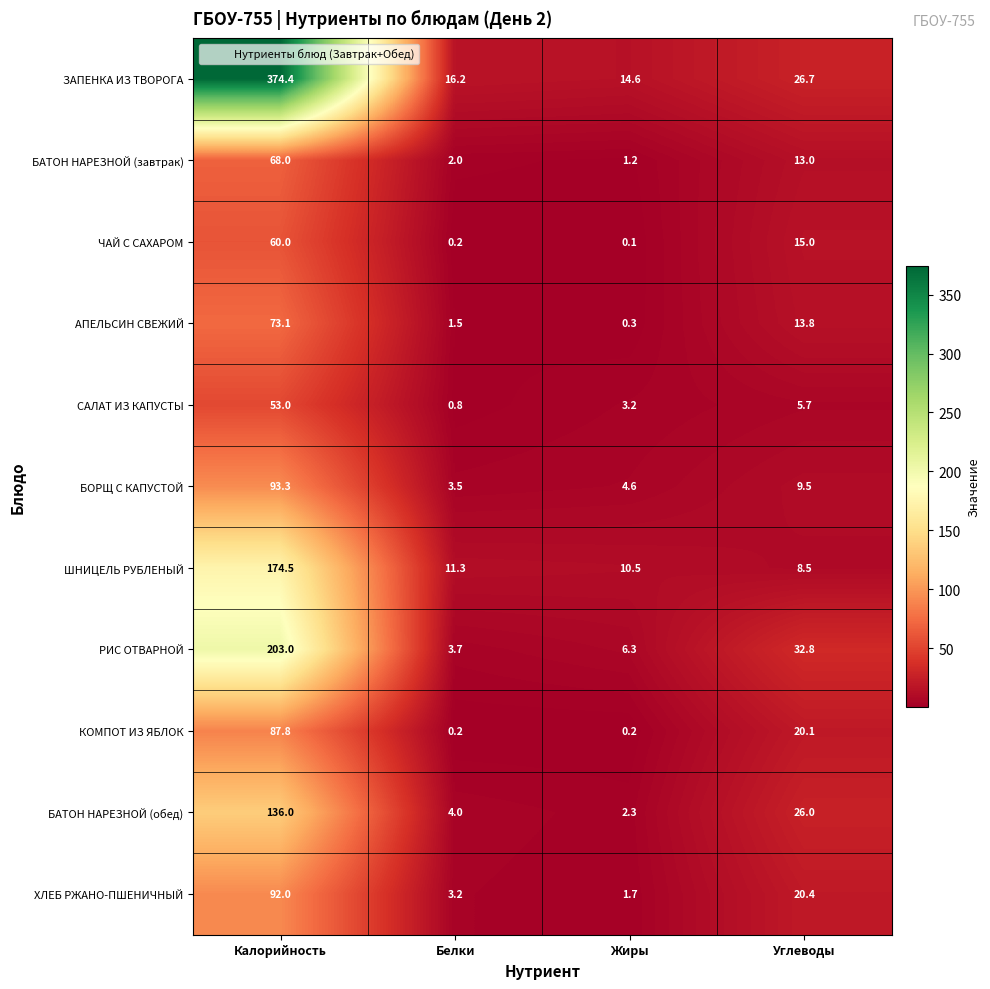

What is the spread (max minus min) of values at Калорийность?

321.4